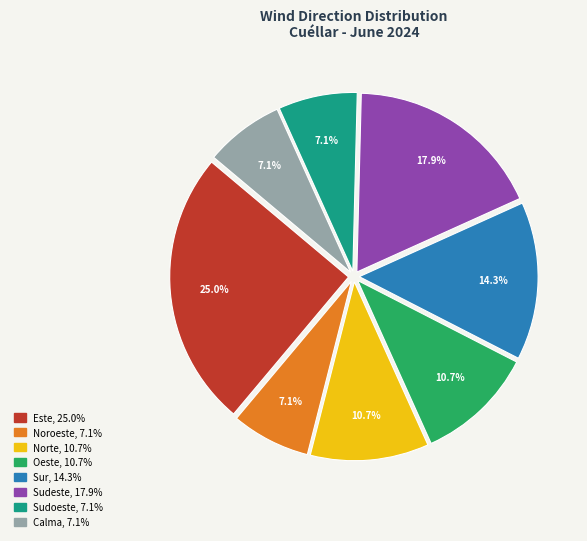

To the nearest percent, what portion does Calma represent?

7%